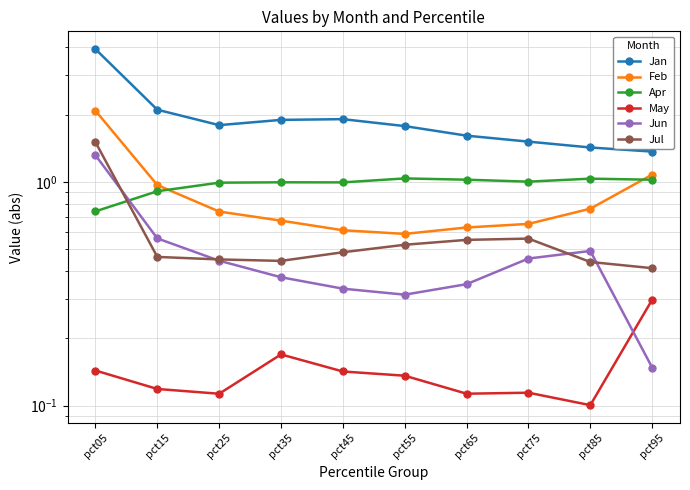

At which label does Apr first exceed 1?

pct55